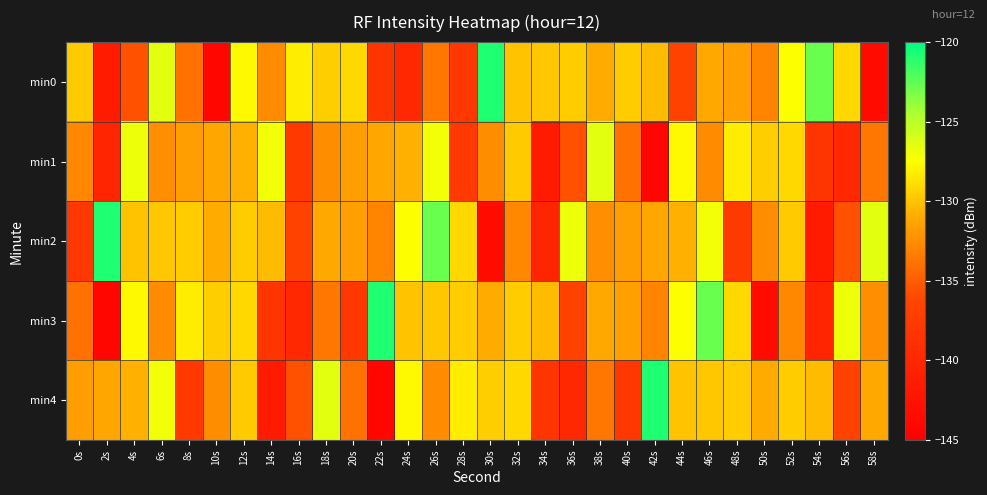

Reading left to right, list all the values displayed in this chart.

min0: 0s=-129.7	2s=-141.6	4s=-135.6	6s=-126.5	8s=-133.9	10s=-144.1	12s=-127.8	14s=-132.6	16s=-128.2	18s=-129.5	20s=-129.2	22s=-138.2	24s=-139.9	26s=-133.6	28s=-137.9	30s=-120.8	32s=-130.0	34s=-129.9	36s=-129.6	38s=-131.0	40s=-129.6	42s=-130.3	44s=-136.5	46s=-131.0	48s=-131.5	50s=-133.0	52s=-127.4	54s=-122.8	56s=-129.1	58s=-143.5
min1: 0s=-132.8	2s=-140.2	4s=-126.9	6s=-132.3	8s=-131.6	10s=-131.2	12s=-130.8	14s=-127.1	16s=-137.8	18s=-132.5	20s=-131.6	22s=-131.2	24s=-130.8	26s=-127.1	28s=-137.8	30s=-132.5	32s=-129.7	34s=-141.6	36s=-135.6	38s=-126.5	40s=-133.9	42s=-144.1	44s=-127.8	46s=-132.6	48s=-128.2	50s=-129.5	52s=-129.2	54s=-138.2	56s=-139.9	58s=-133.6
min2: 0s=-137.9	2s=-120.8	4s=-130.0	6s=-129.9	8s=-129.6	10s=-131.0	12s=-129.6	14s=-130.3	16s=-136.5	18s=-131.0	20s=-131.5	22s=-133.0	24s=-127.4	26s=-122.8	28s=-129.1	30s=-143.5	32s=-132.8	34s=-140.2	36s=-126.9	38s=-132.3	40s=-131.6	42s=-131.2	44s=-130.8	46s=-127.1	48s=-137.8	50s=-132.5	52s=-129.7	54s=-141.6	56s=-135.6	58s=-126.5
min3: 0s=-133.9	2s=-144.1	4s=-127.8	6s=-132.6	8s=-128.2	10s=-129.5	12s=-129.2	14s=-138.2	16s=-139.9	18s=-133.6	20s=-137.9	22s=-120.8	24s=-130.0	26s=-129.9	28s=-129.6	30s=-131.0	32s=-129.6	34s=-130.3	36s=-136.5	38s=-131.0	40s=-131.5	42s=-133.0	44s=-127.4	46s=-122.8	48s=-129.1	50s=-143.5	52s=-132.8	54s=-140.2	56s=-126.9	58s=-132.3
min4: 0s=-131.6	2s=-131.2	4s=-130.8	6s=-127.1	8s=-137.8	10s=-132.5	12s=-129.7	14s=-141.6	16s=-135.6	18s=-126.5	20s=-133.9	22s=-144.1	24s=-127.8	26s=-132.6	28s=-128.2	30s=-129.5	32s=-129.2	34s=-138.2	36s=-139.9	38s=-133.6	40s=-137.9	42s=-120.8	44s=-130.0	46s=-129.9	48s=-129.6	50s=-131.0	52s=-129.6	54s=-130.3	56s=-136.5	58s=-131.0